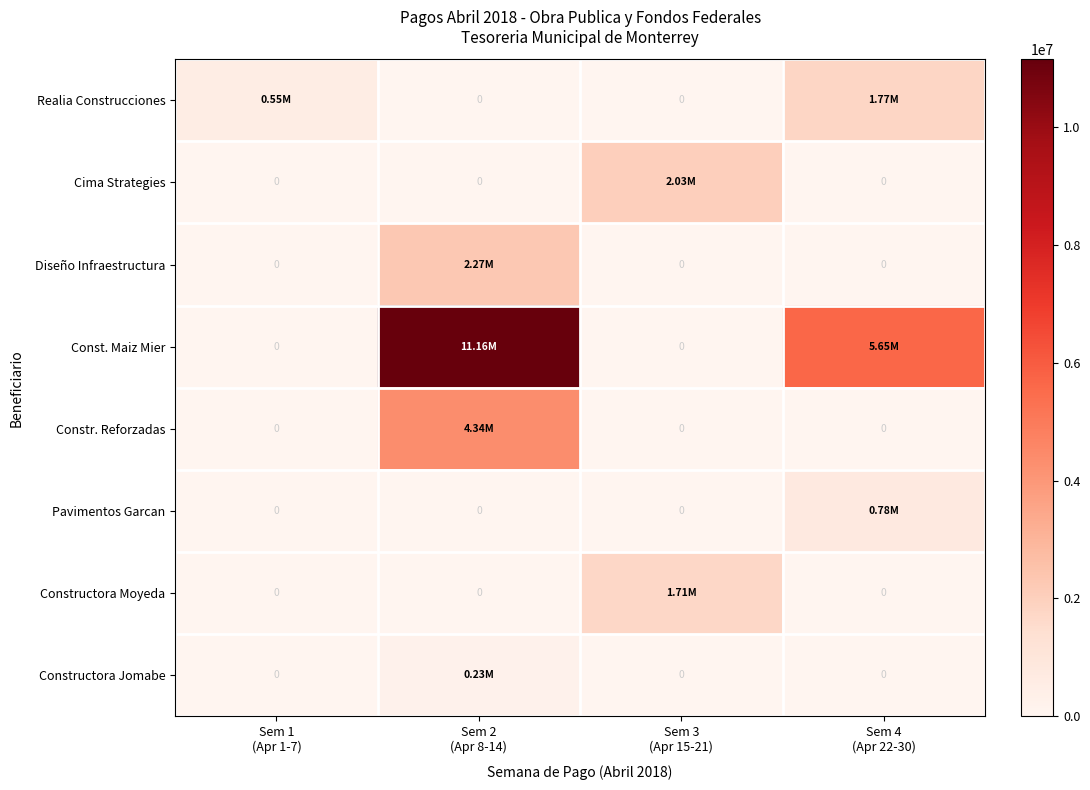

Between Sem 4
(Apr 22-30) and Sem 2
(Apr 8-14), which is larger?

Sem 4
(Apr 22-30)